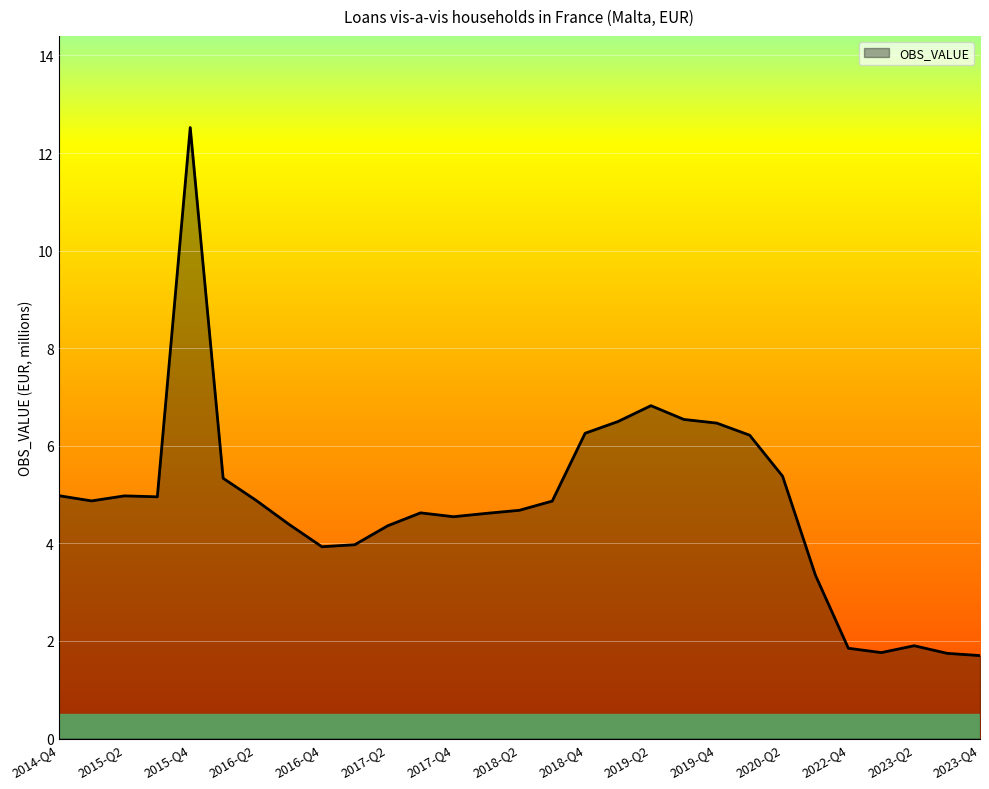

What is the greatest value displayed?

12.5